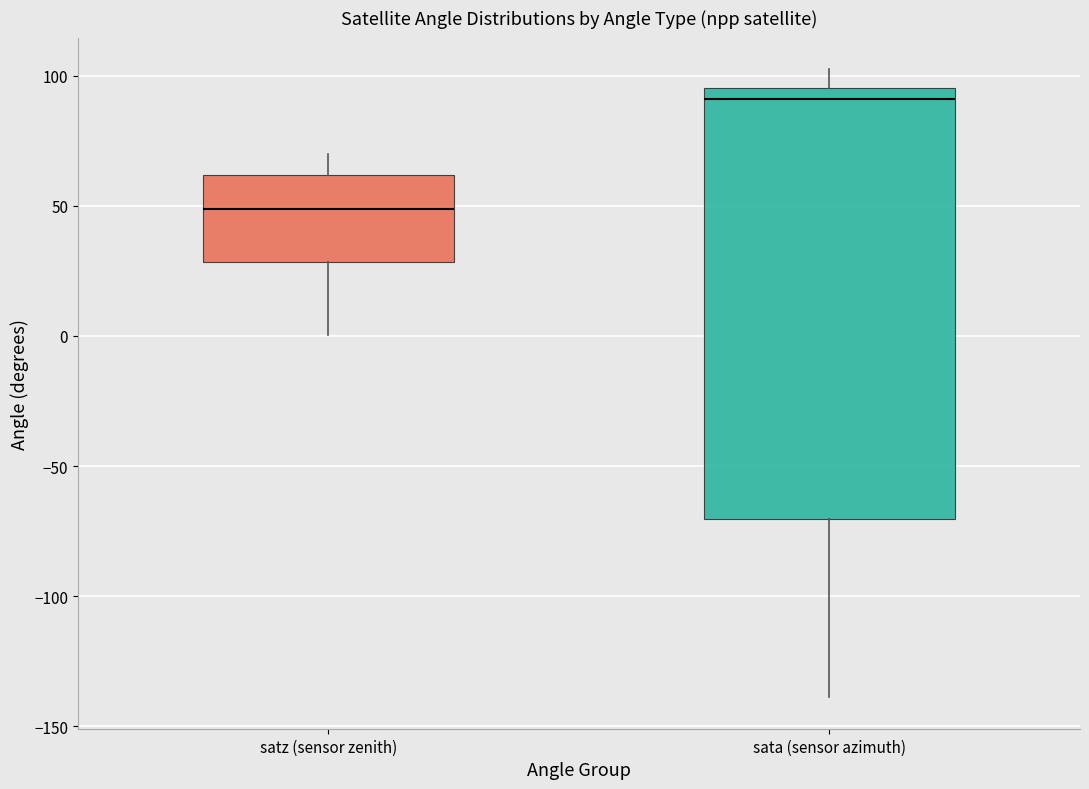

Where does the upper whisker of the box for satz (sensor zenith) end on the y-axis? The values are not printed on the chart, so give them approximately, as read against the axis.

70